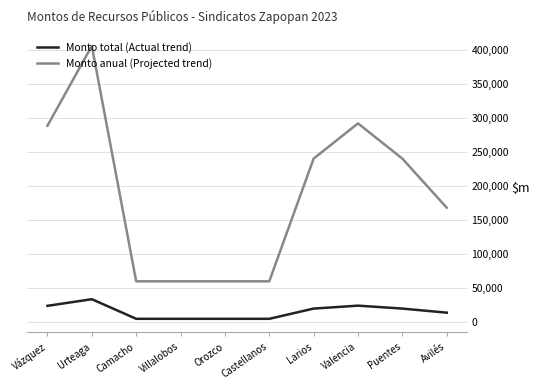

Which series changed the most between Villalobos and Puentes?

Monto anual (Projected trend)